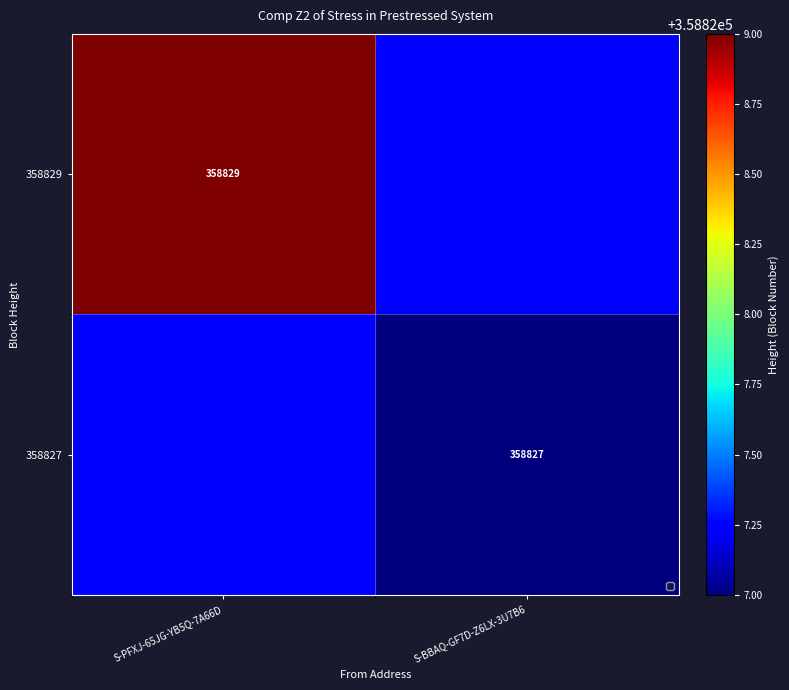

Is the value of 358829 at S-PFXJ-65JG-YB5Q-7A66D greater than the value of 358827 at S-BBAQ-GF7D-Z6LX-3U7B6?

Yes